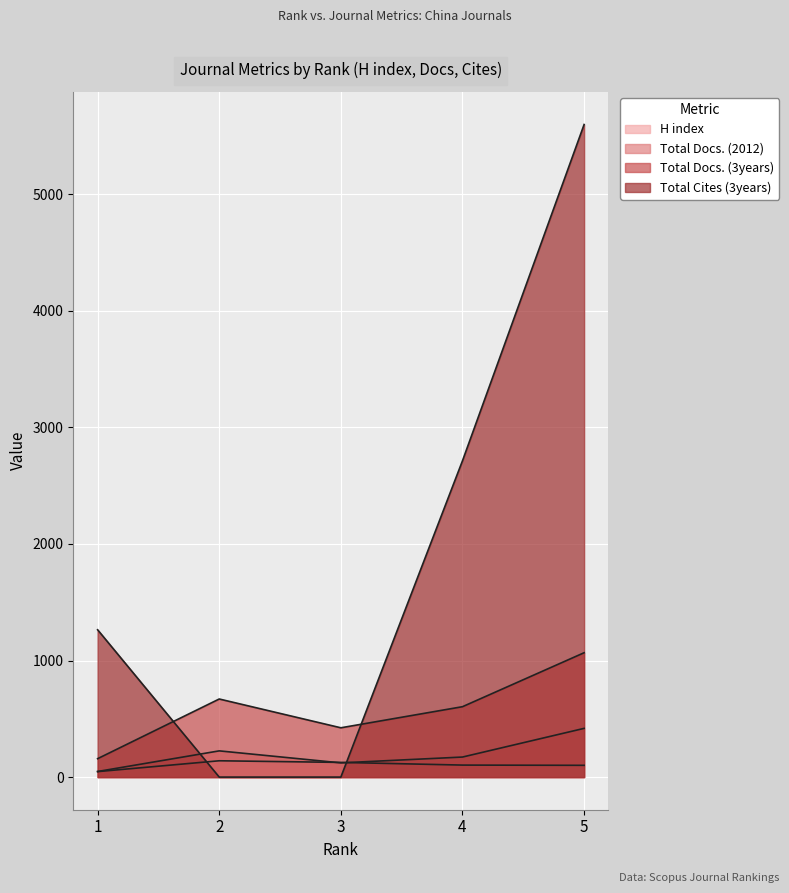

How many interior local peaks does the Total Docs. (2012) series have?

1